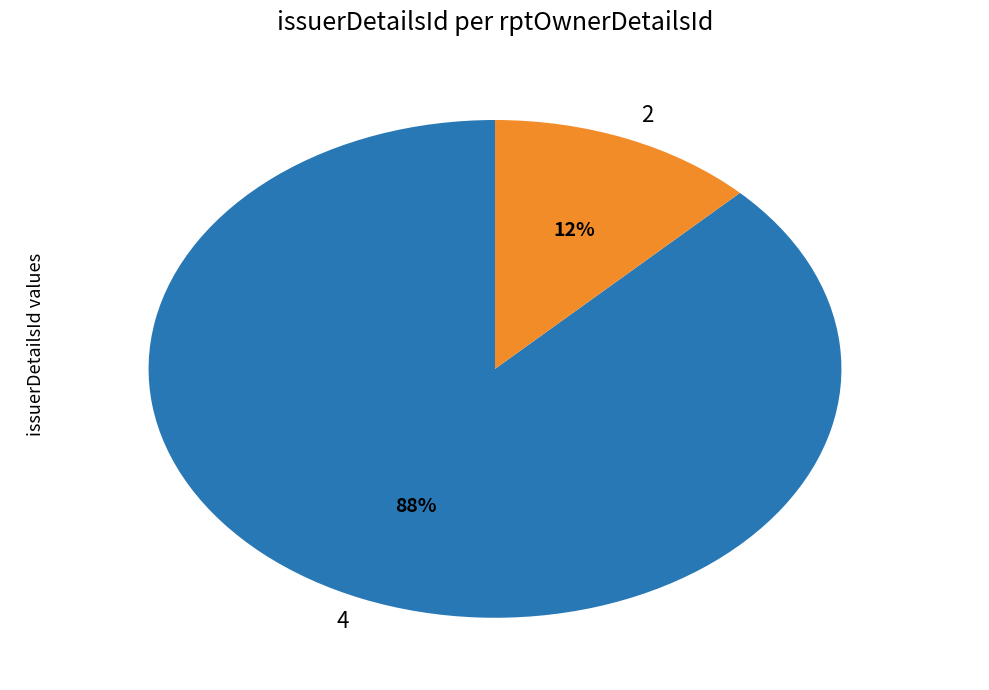

What is the smallest slice in the pie chart?

2